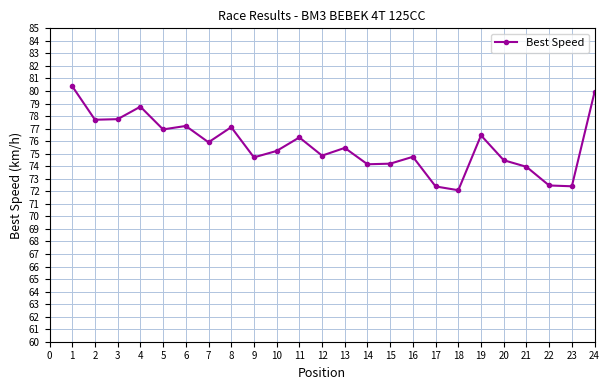

What is the value of the 6th point from the left?

77.2